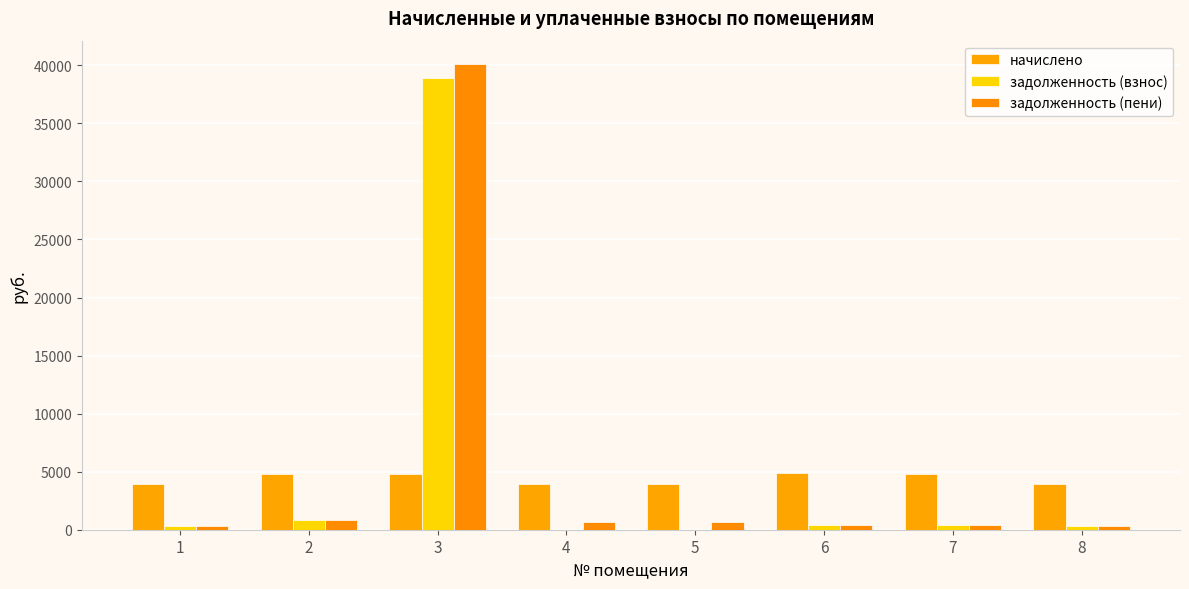

Is it true that начислено equals 3915.2 at 5?

True